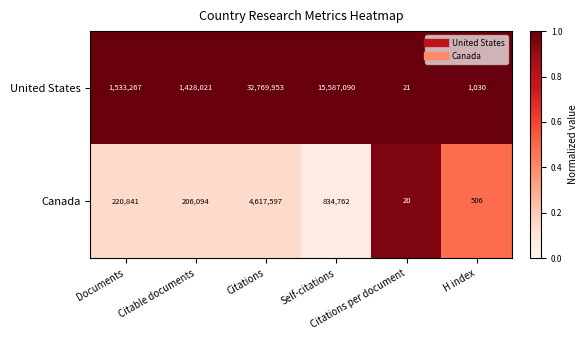

Which series has the largest total across all categories?

United States